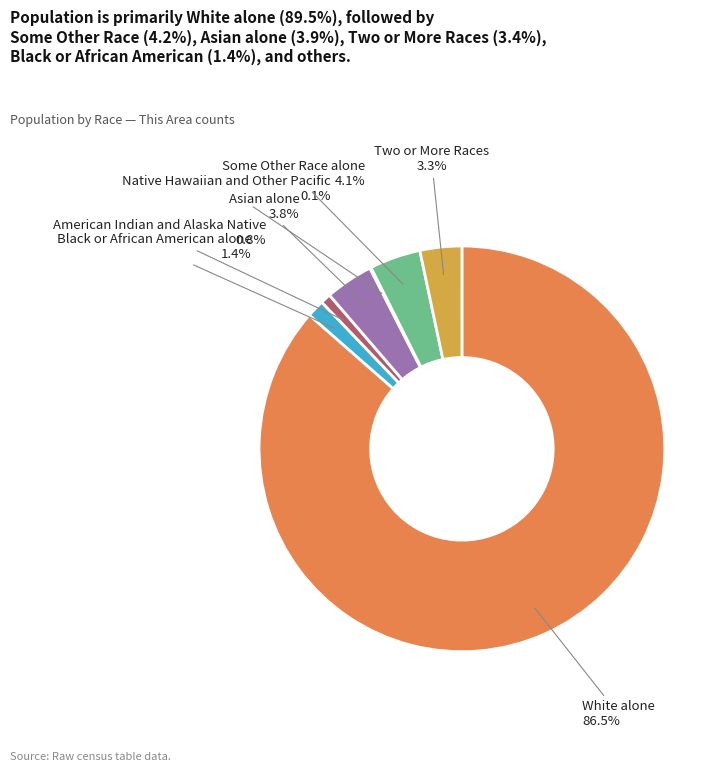

Approximately how many times larger is the value at Some Other Race alone compared to Two or More Races?

1.2